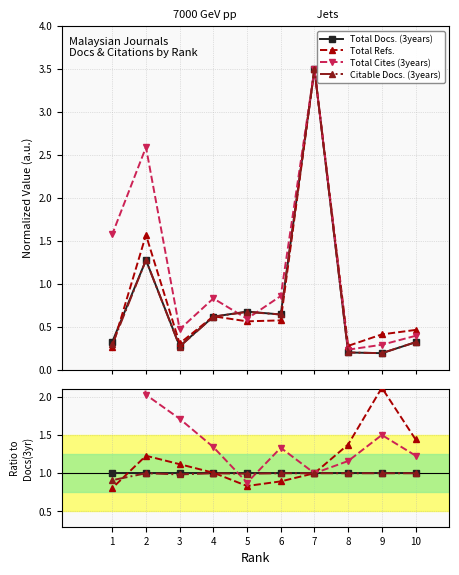

The Total Refs. series shows 0.8 at 5. True or false?

True